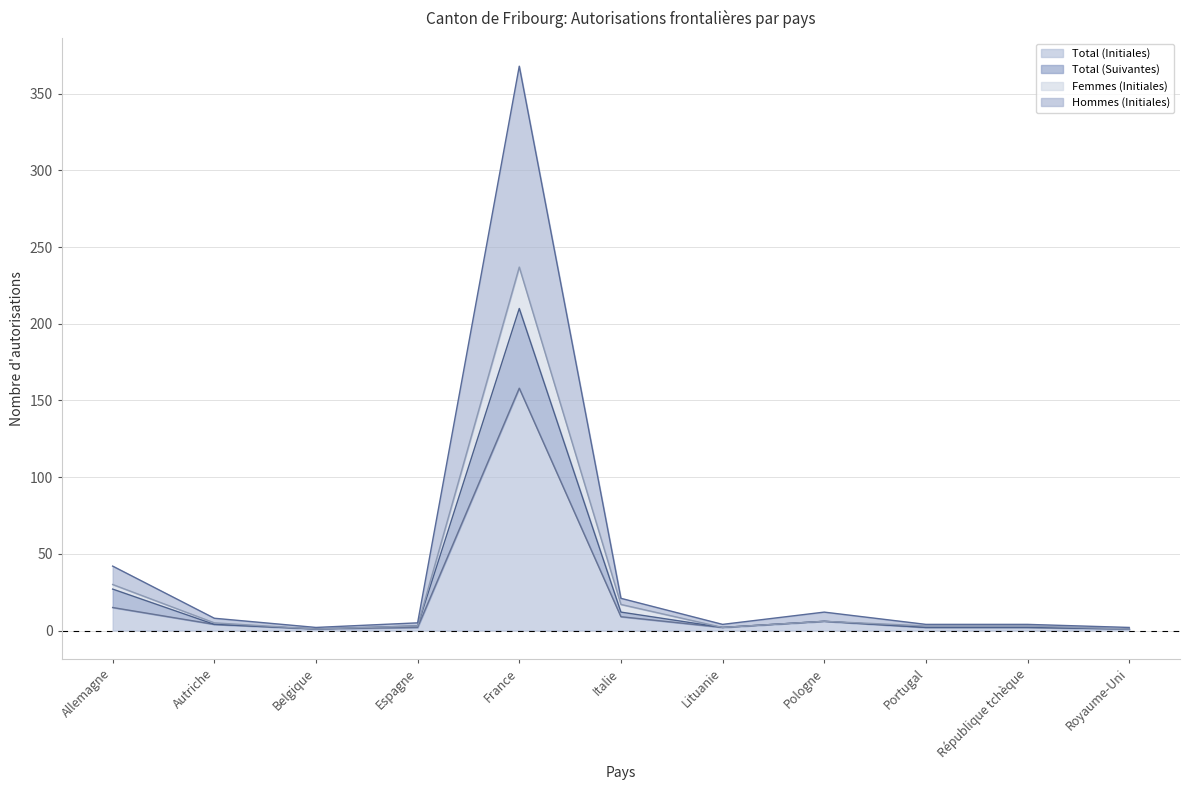

List the labels in order of Total (Initiales) value, largest first.

France, Allemagne, Italie, Pologne, Autriche, Espagne, Lituanie, Portugal, République tchèque, Belgique, Royaume-Uni